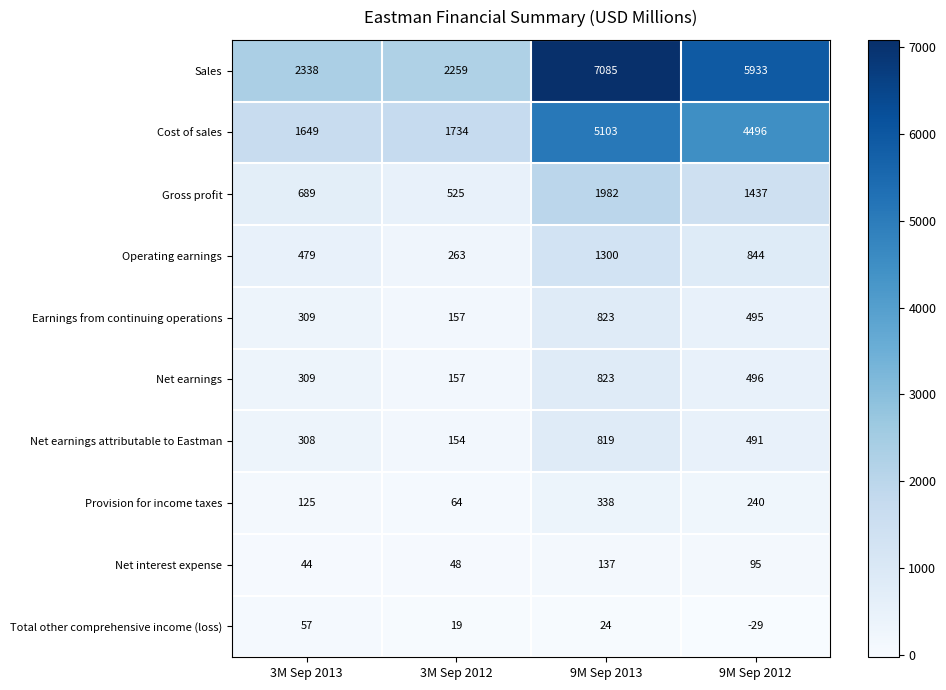

Between 3M Sep 2012 and 9M Sep 2013, which series saw the biggest shift?

Sales